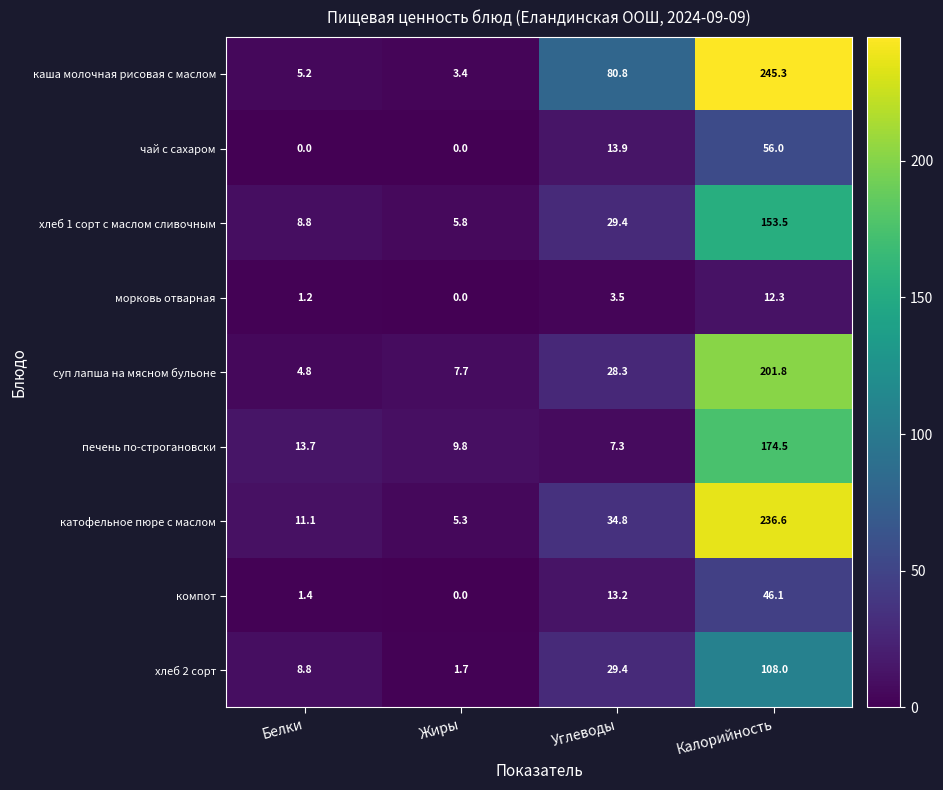

Rank the series by their maximum value, from lowest to highest.

морковь отварная, компот, чай с сахаром, хлеб 2 сорт, хлеб 1 сорт с маслом сливочным, печень по-строгановски, суп лапша на мясном бульоне, катофельное пюре с маслом, каша молочная рисовая с маслом